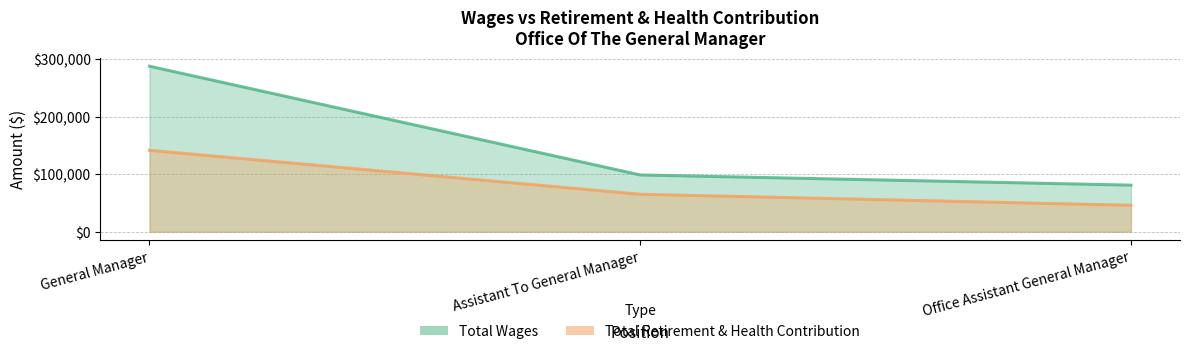

At which category does the chart reach its minimum across all series?

Office Assistant General Manager